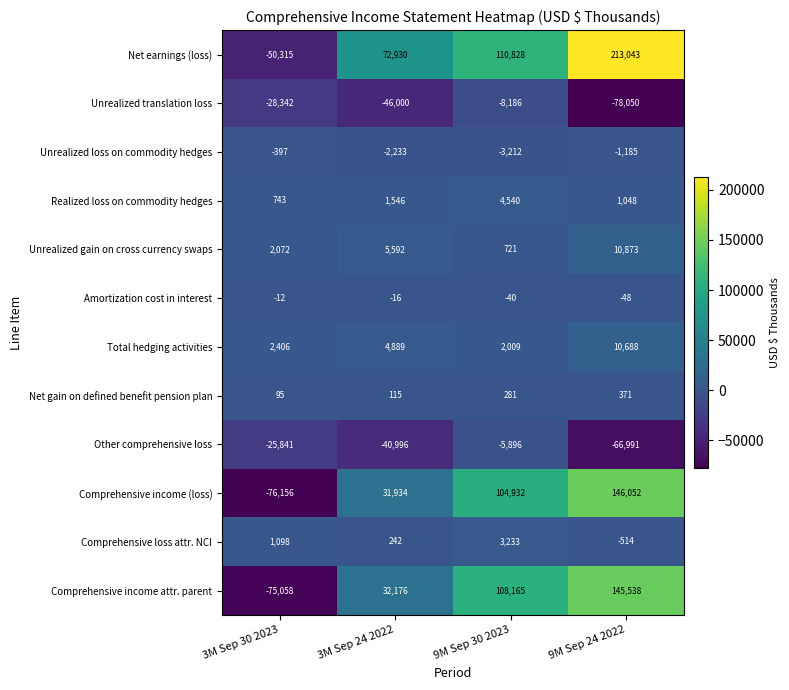

The value of Amortization cost in interest at 3M Sep 24 2022 is -27. True or false?

False